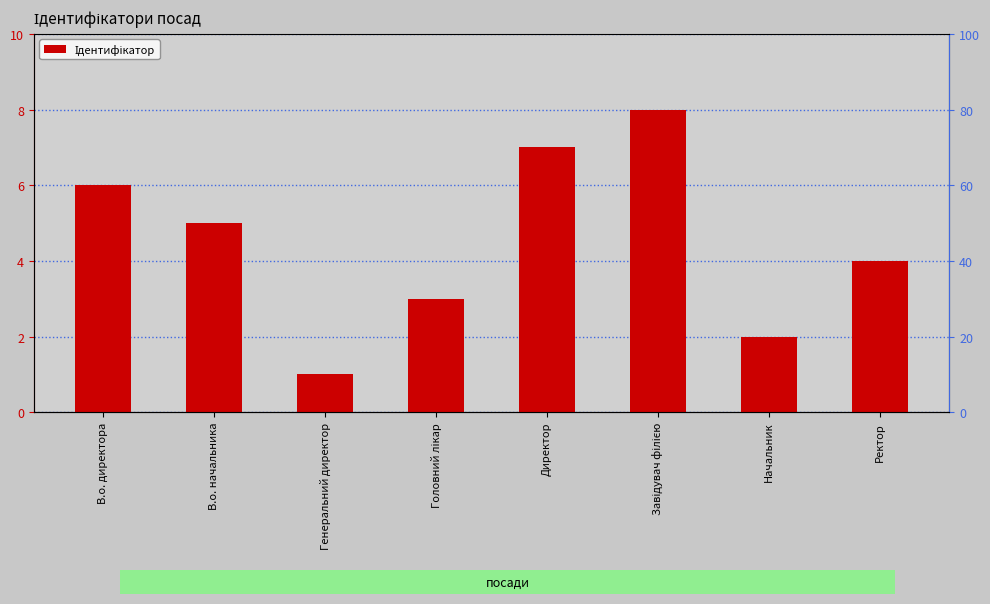

Count the values in the range 3 to 7.

5